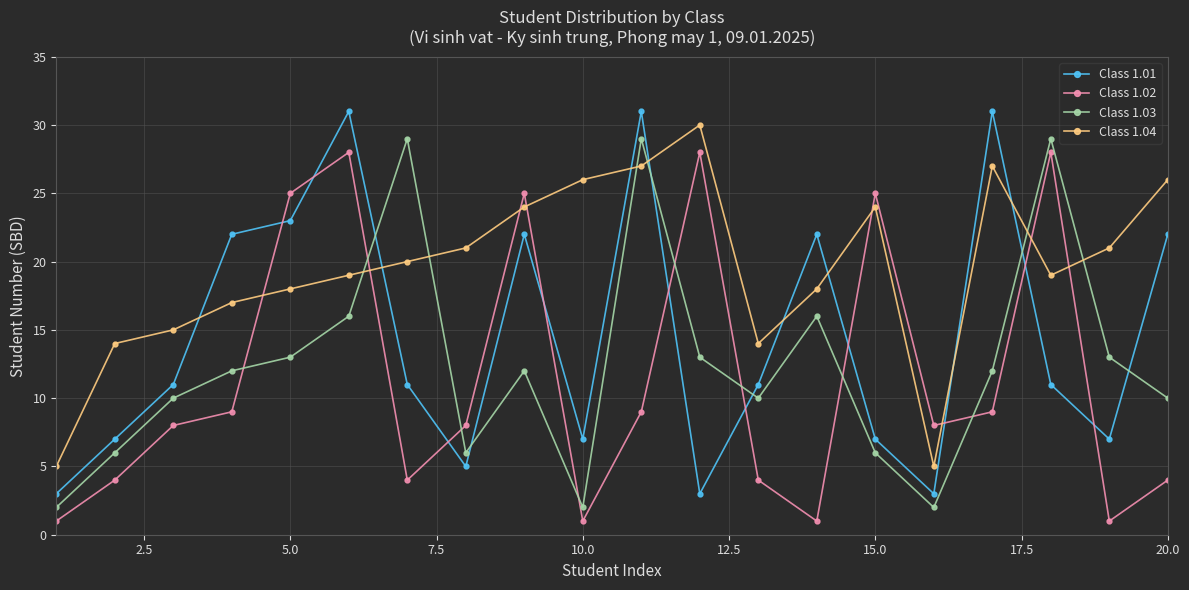

Reading left to right, list all the values displayed in this chart.

Class 1.01: 3	7	11	22	23	31	11	5	22	7	31	3	11	22	7	3	31	11	7	22
Class 1.02: 1	4	8	9	25	28	4	8	25	1	9	28	4	1	25	8	9	28	1	4
Class 1.03: 2	6	10	12	13	16	29	6	12	2	29	13	10	16	6	2	12	29	13	10
Class 1.04: 5	14	15	17	18	19	20	21	24	26	27	30	14	18	24	5	27	19	21	26